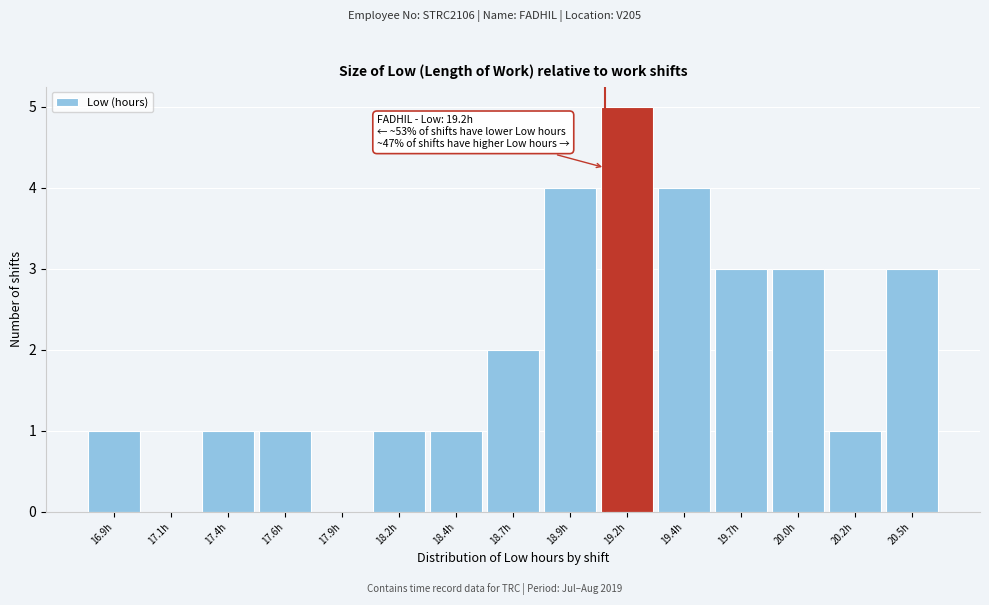

Reading left to right, what are all the values shown in this chart?

16.9h=1	17.1h=0	17.4h=1	17.6h=1	17.9h=0	18.2h=1	18.4h=1	18.7h=2	18.9h=4	19.2h=5	19.4h=4	19.7h=3	20.0h=3	20.2h=1	20.5h=3